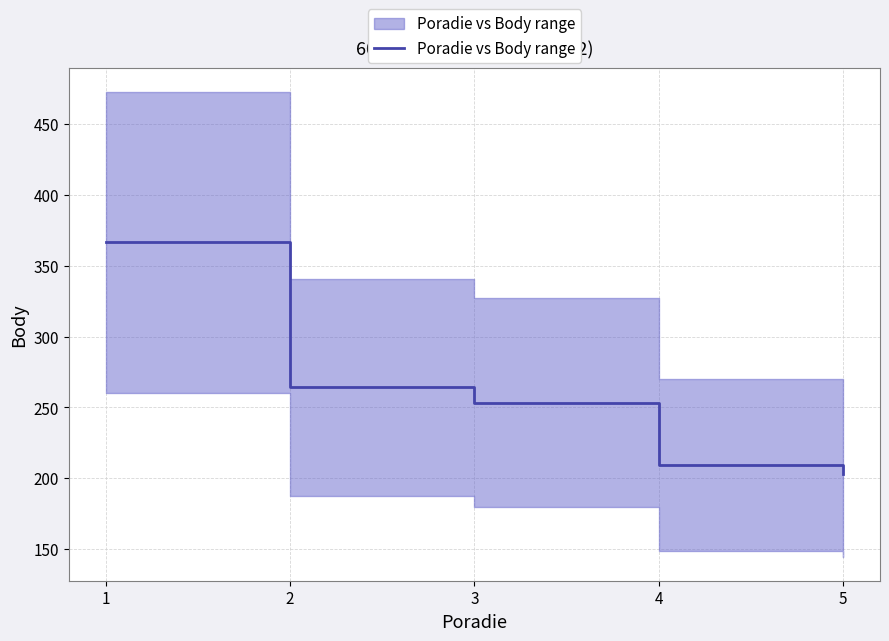

The value at 5 is 53.0. True or false?

False